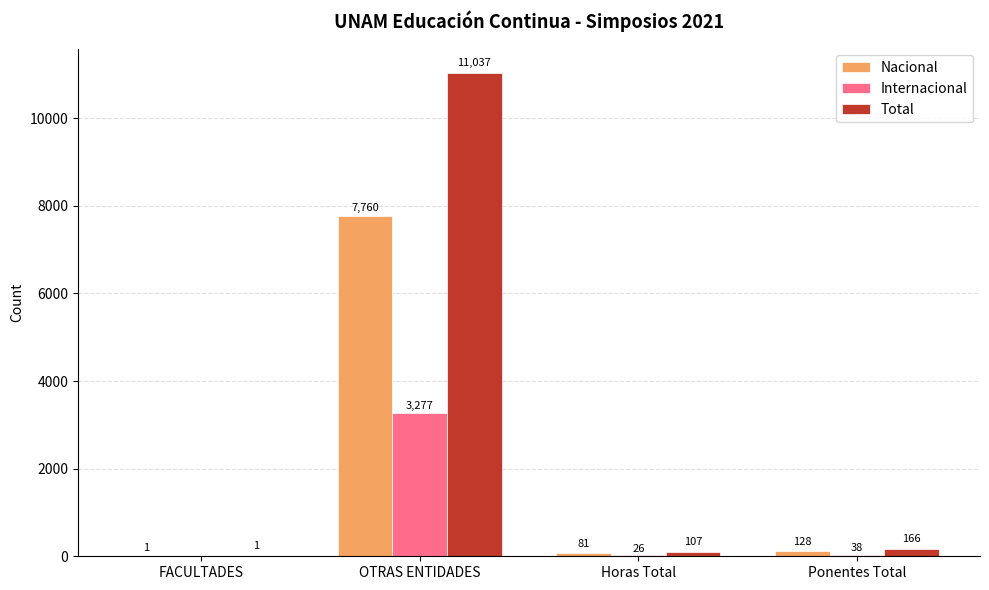

Which series has the largest total across all categories?

Total